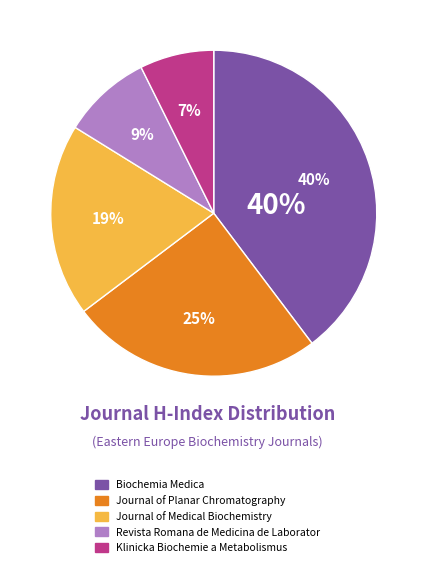

Rank the categories by value from lowest to highest.

Klinicka Biochemie a Metabolismus, Revista Romana de Medicina de Laborator, Journal of Medical Biochemistry, Journal of Planar Chromatography, Biochemia Medica